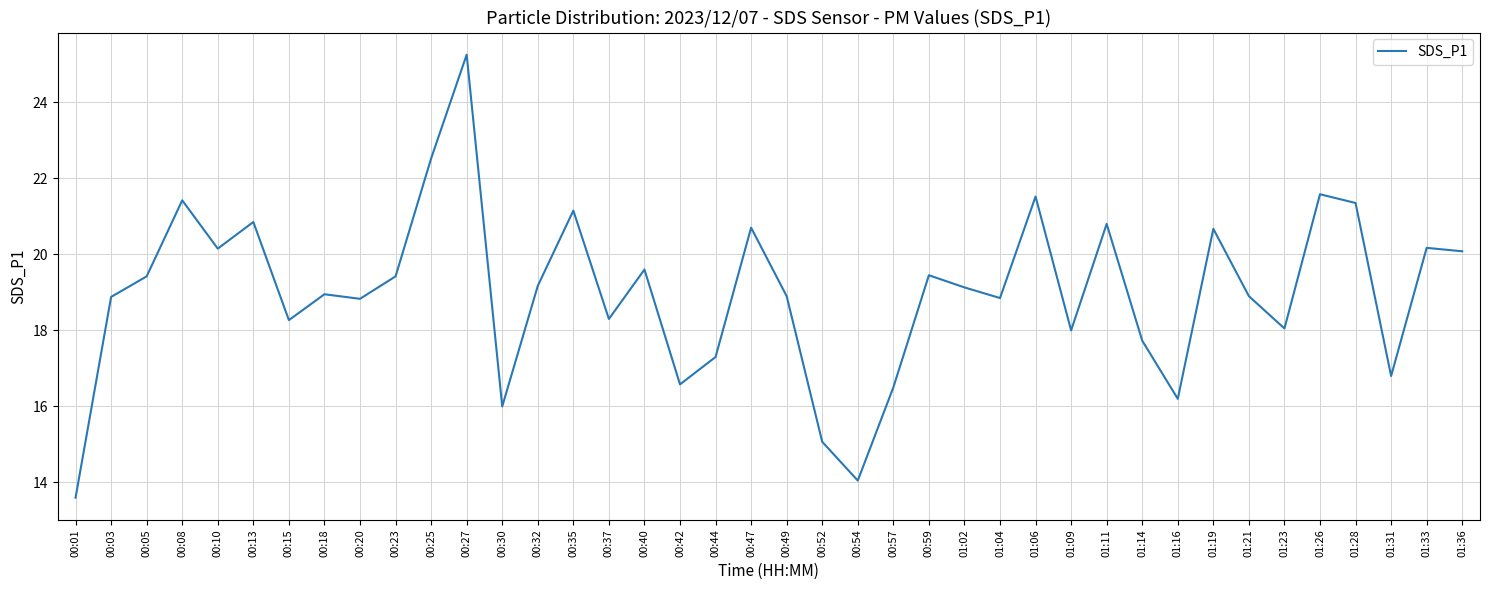

What is the ratio of the value at 00:23 to the value at 00:57?

1.2